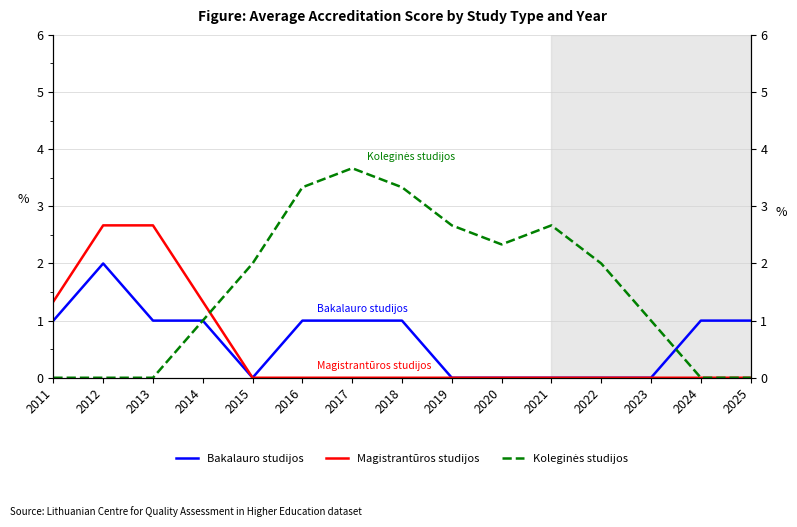

What is the difference between the second highest and minimum values in the Koleginės studijos series?

3.3